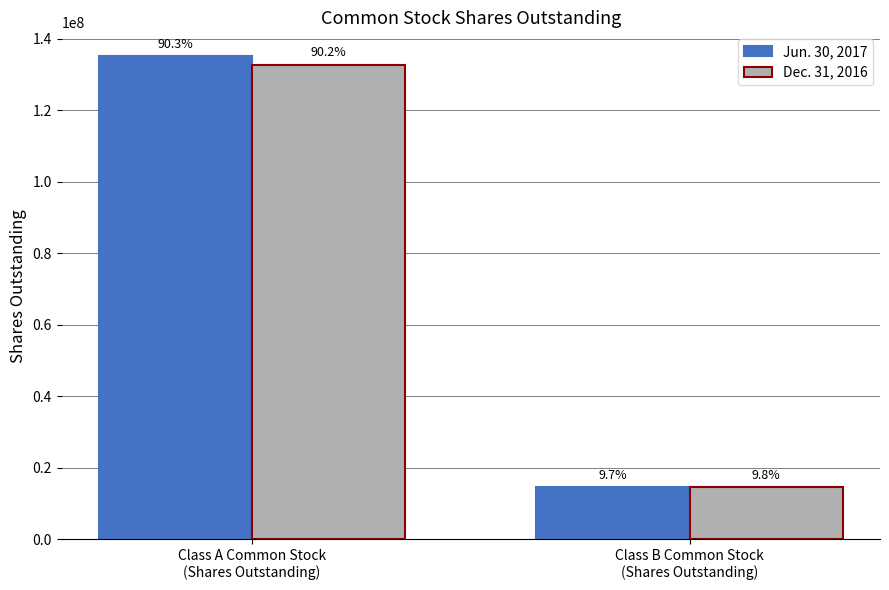

Reading right to left, list all the values displayed in this chart.

Jun. 30, 2017: 14524306	135030974
Dec. 31, 2016: 14484077	132631387